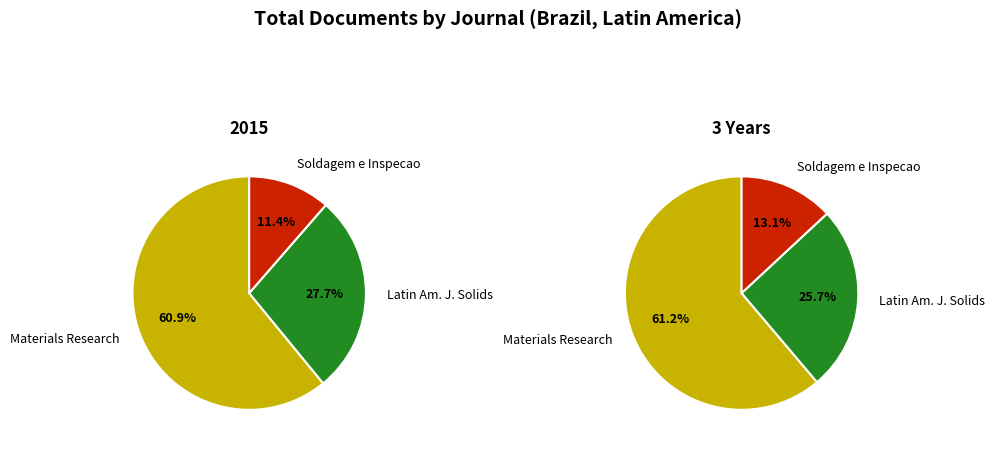

Is it true that Latin American Journal of Solids and Structures is 28% of the pie?

True